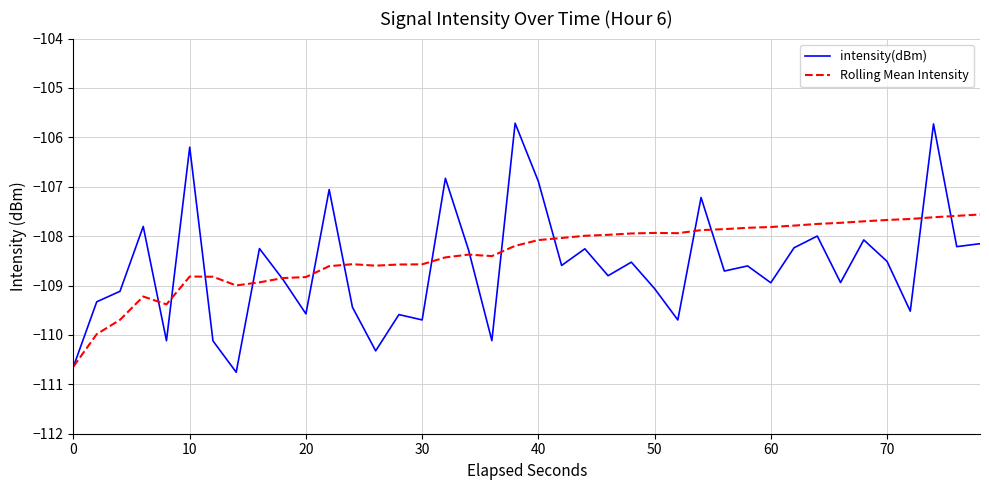

Which series has the largest range (max minus min)?

intensity(dBm)